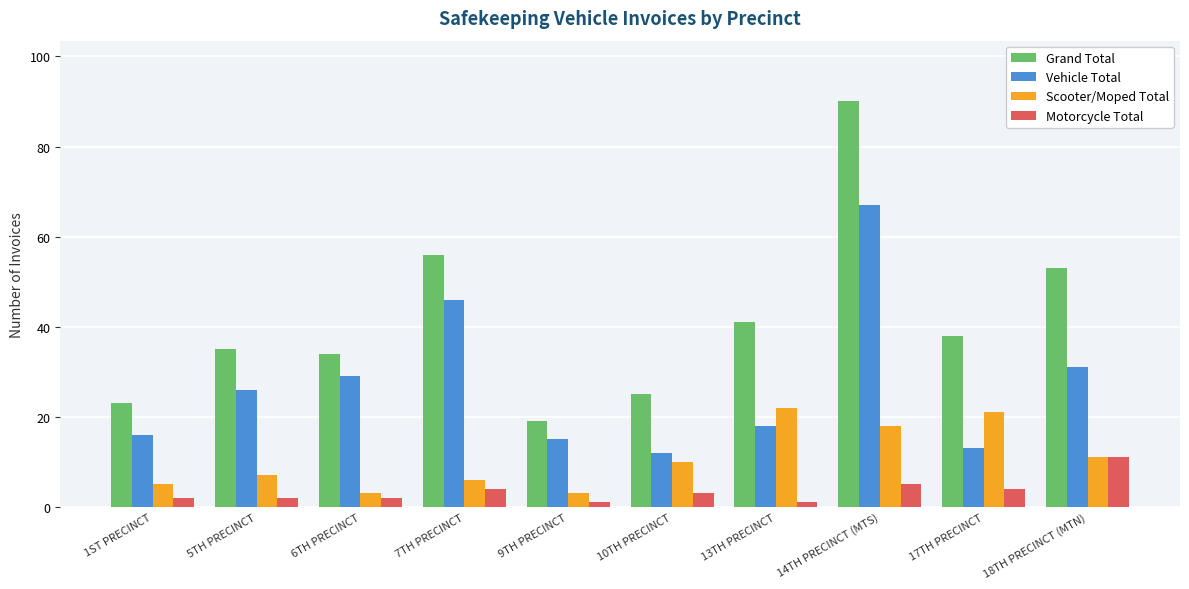

At which label does Vehicle Total reach its peak?

14TH PRECINCT (MTS)